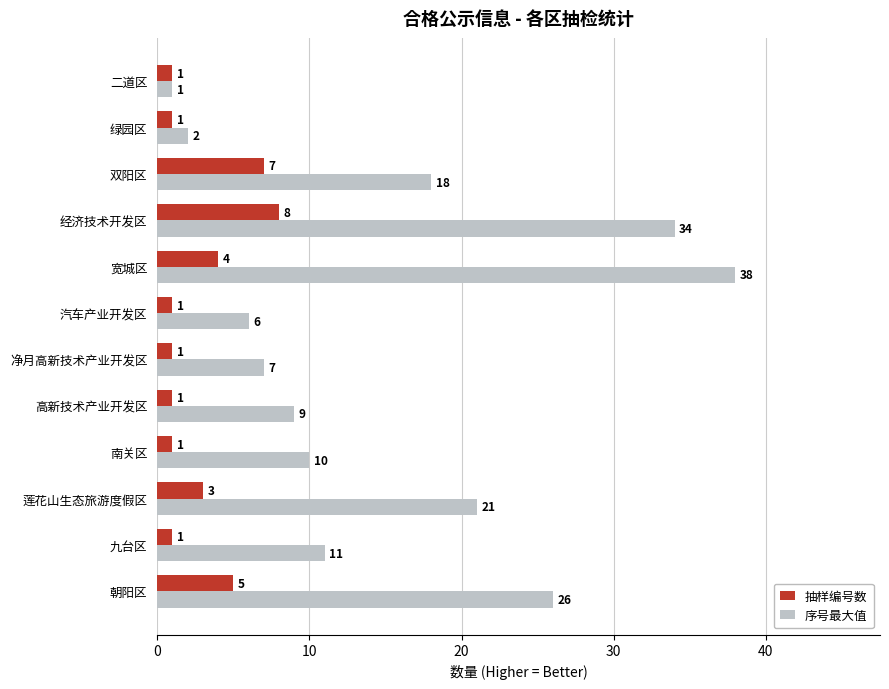

What is the highest value of the 抽样编号数 series?

8